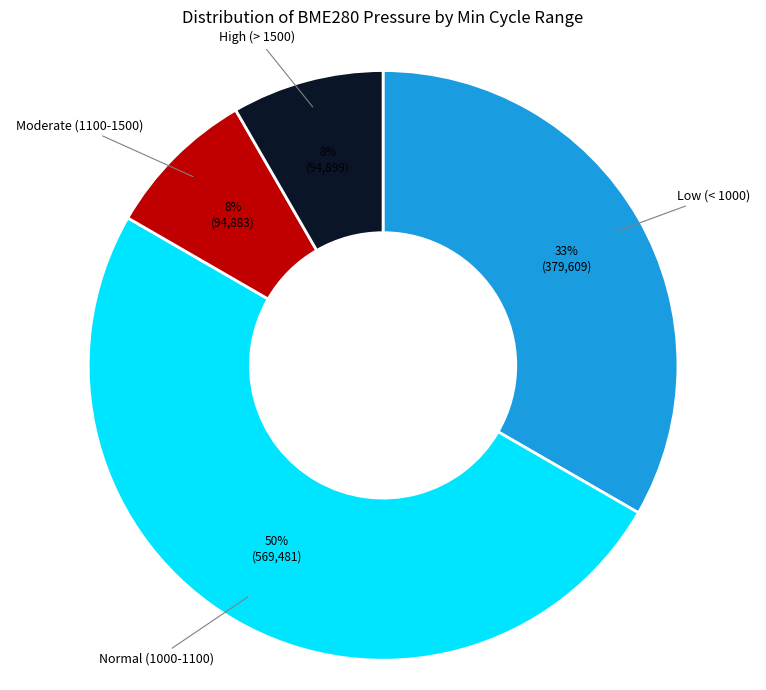

To the nearest percent, what is the average slice percentage?

25%